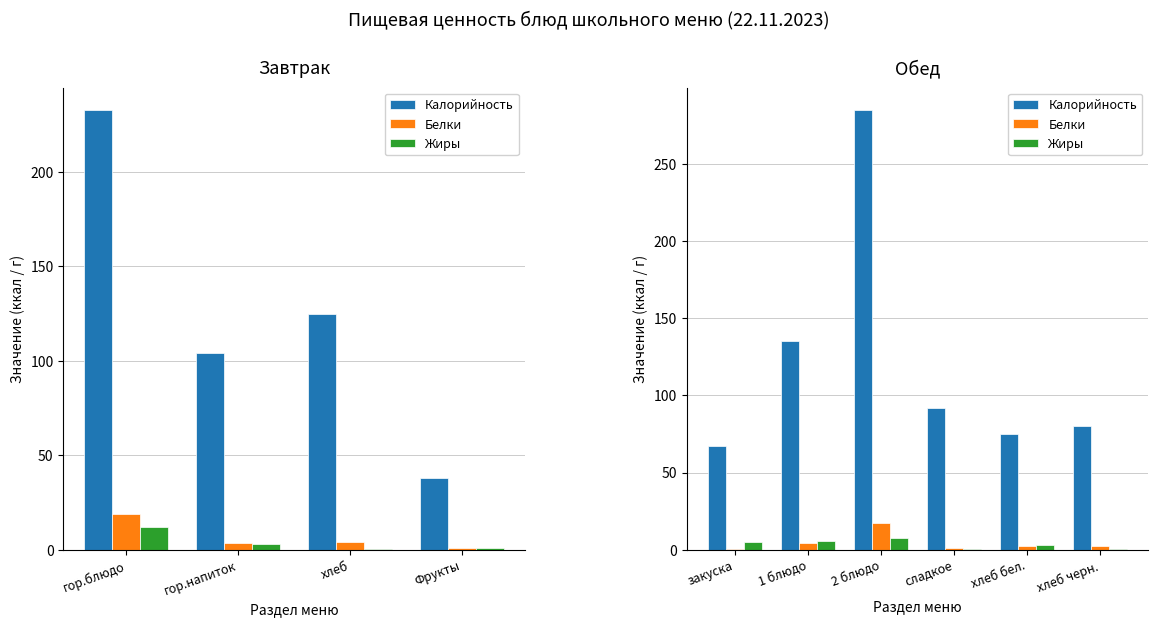

Which label corresponds to the smallest value in the chart?

сладкое